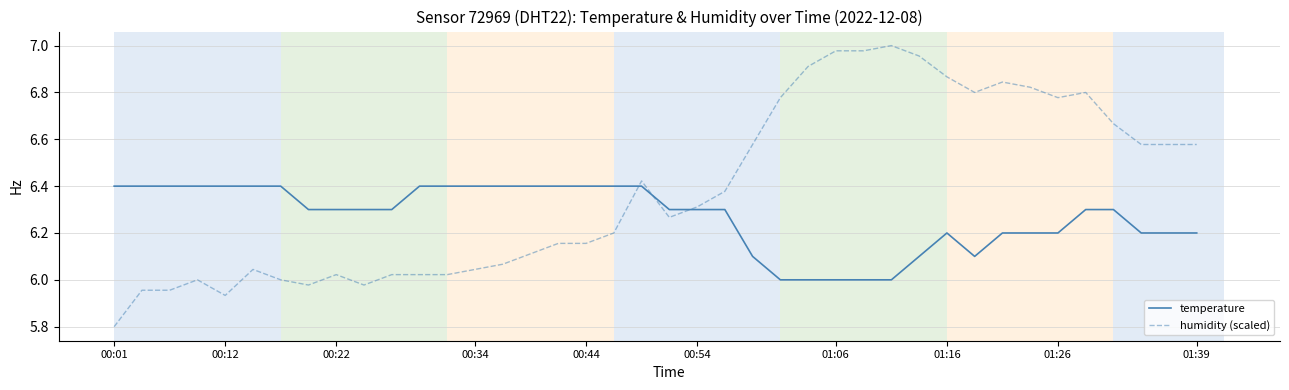

Which series has the widest spread of values?

humidity (scaled)